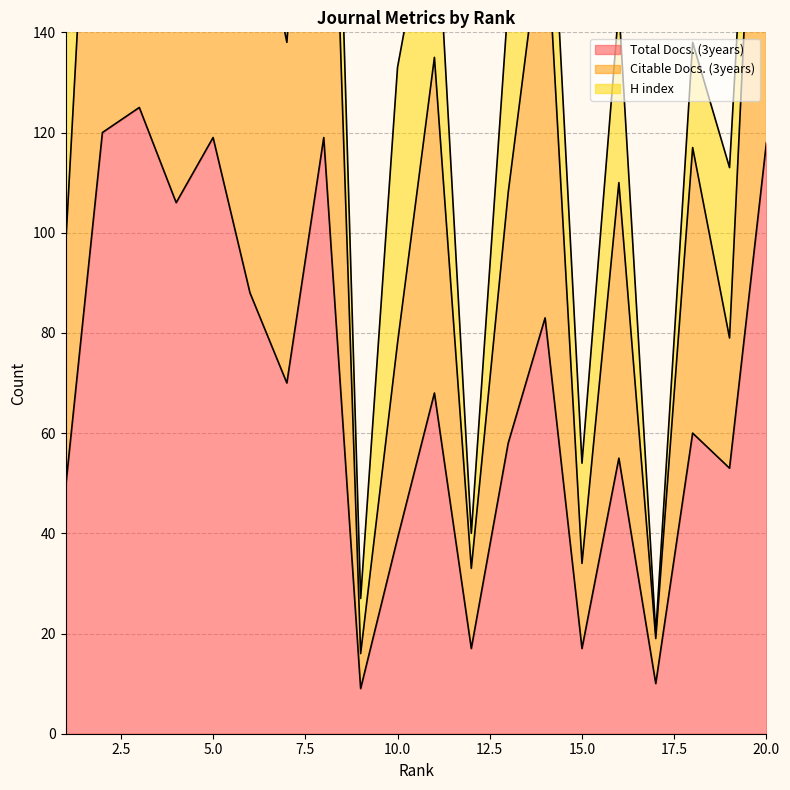

At which label does Total Docs. (3years) reach its minimum?

9